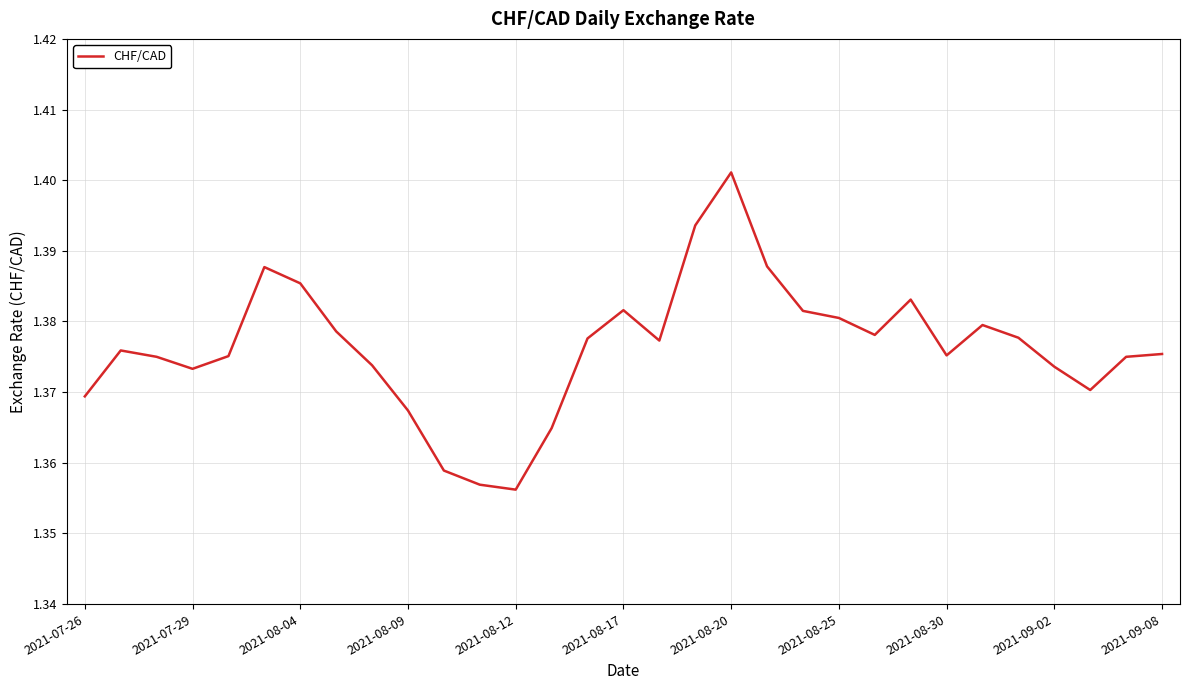

Does the chart display data point markers on the line(s)?

No